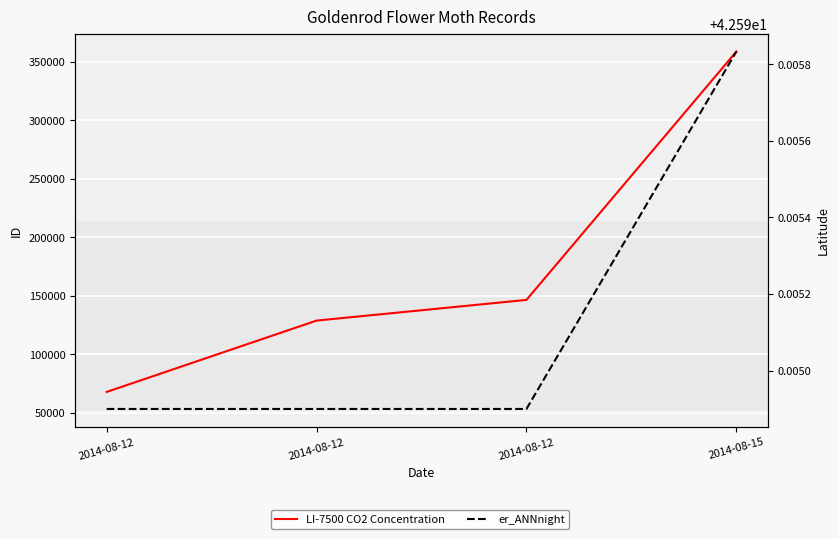

At how many categories does at least one series exceed 56435?

4